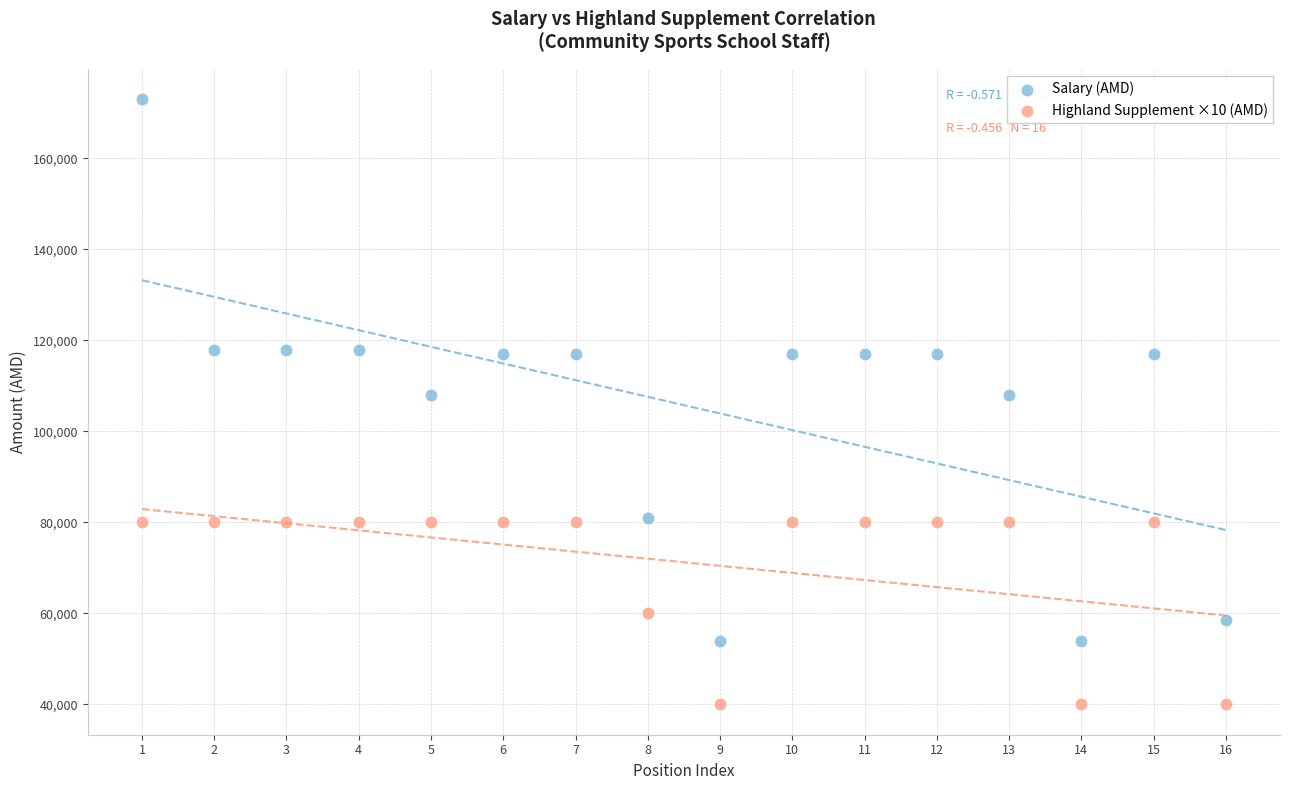

Which series has the widest spread of Y values?

Salary (AMD)